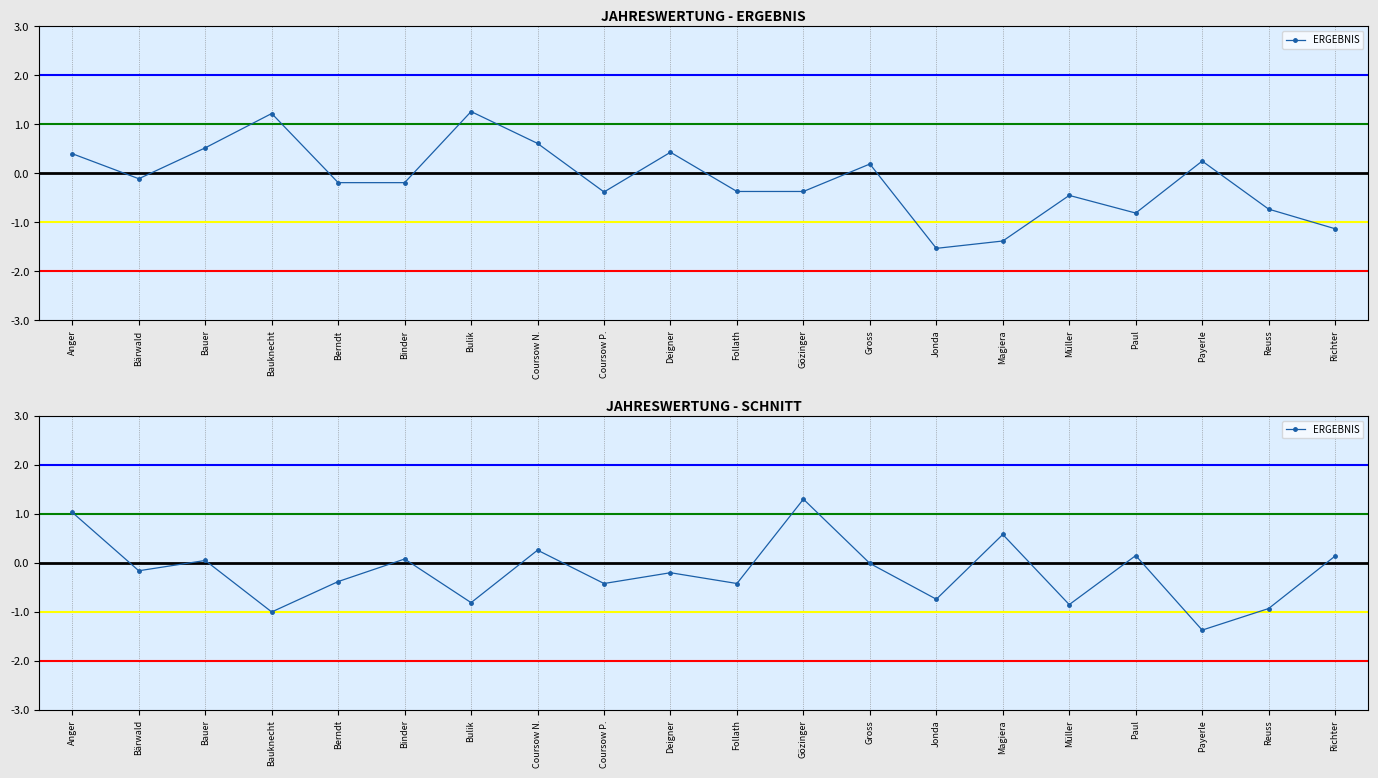

What position from the left is Bulik?

7